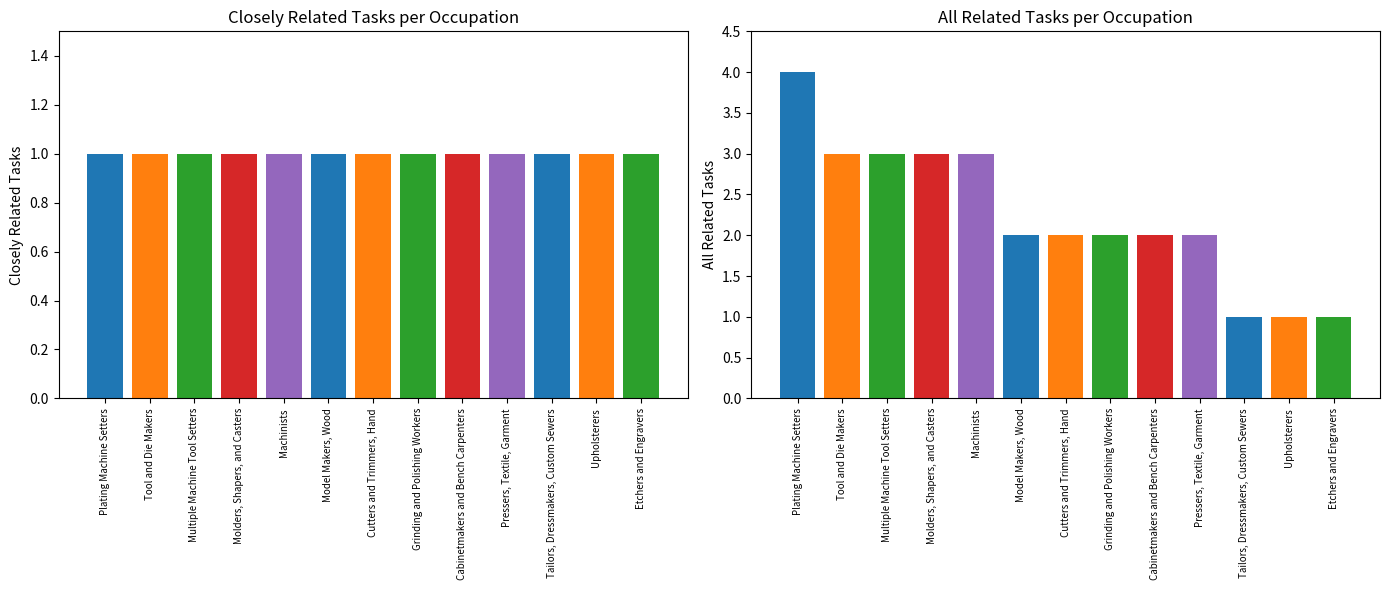

How many bars are there in each group?

2